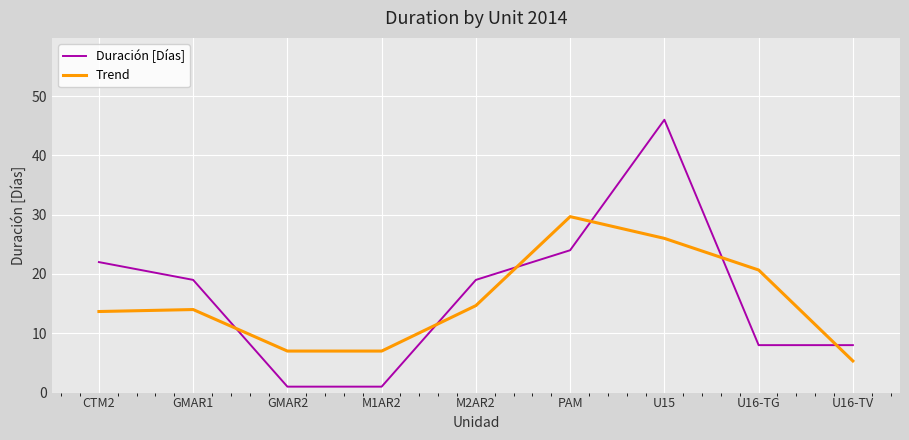

Rank the series by their maximum value, from highest to lowest.

Duración [Días], Trend